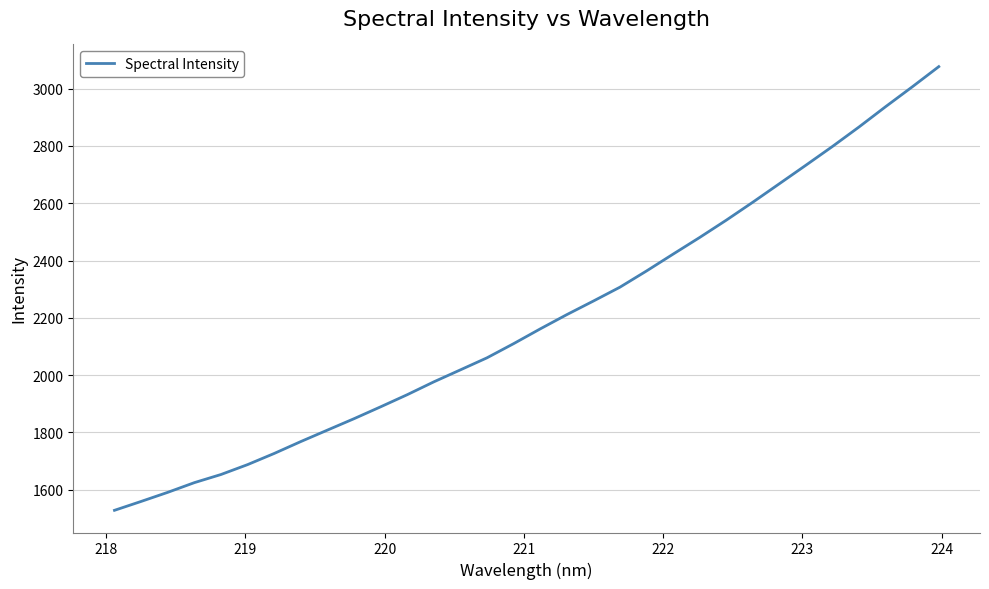

What is the difference between the maximum and minimum values?

1548.7